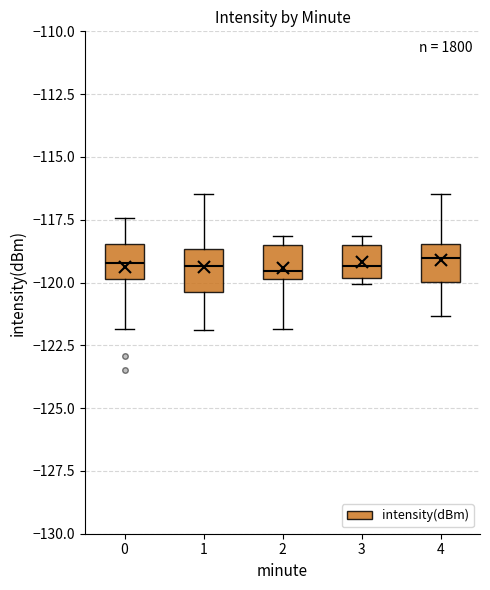

Where is the upper edge of the box at x = 0 on the y-axis? The values are not printed on the chart, so give them approximately, as read against the axis.

-118.5